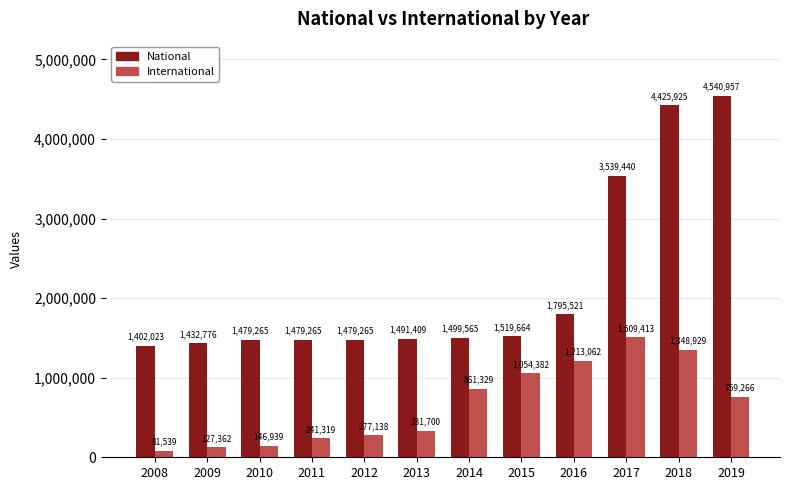

Is it true that International equals 1213062 at 2016?

True